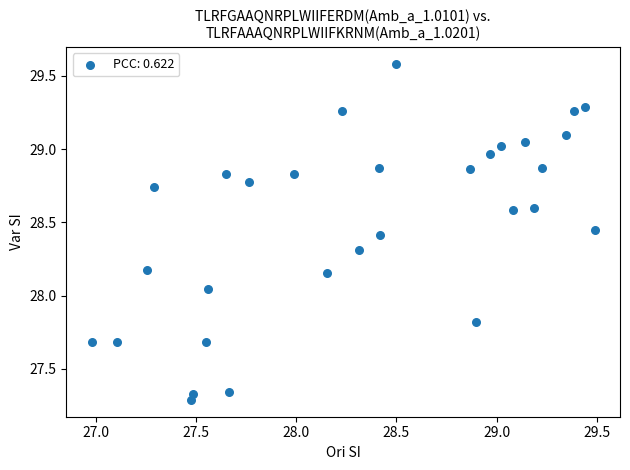

What is the range of X values (max minus min)?

2.5